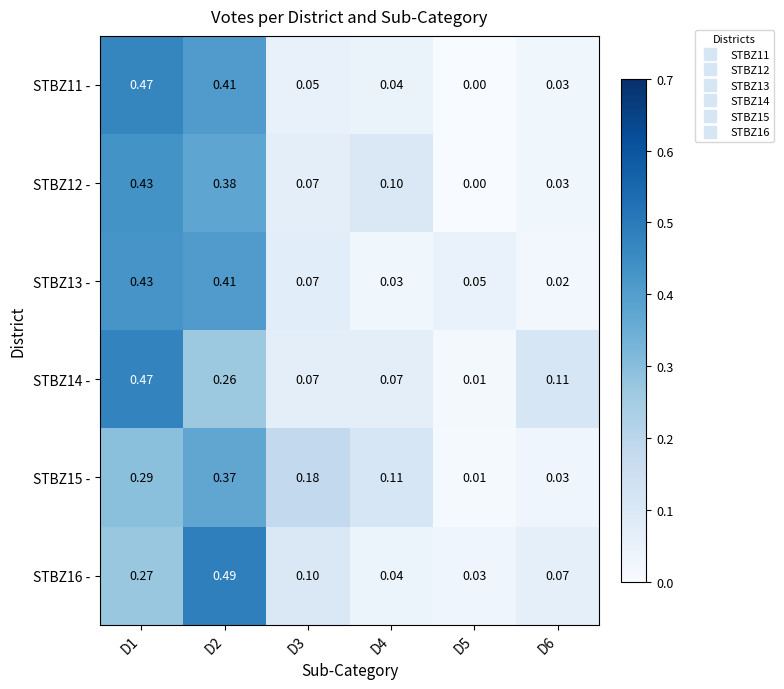

Which category has the highest value across all series?

D2